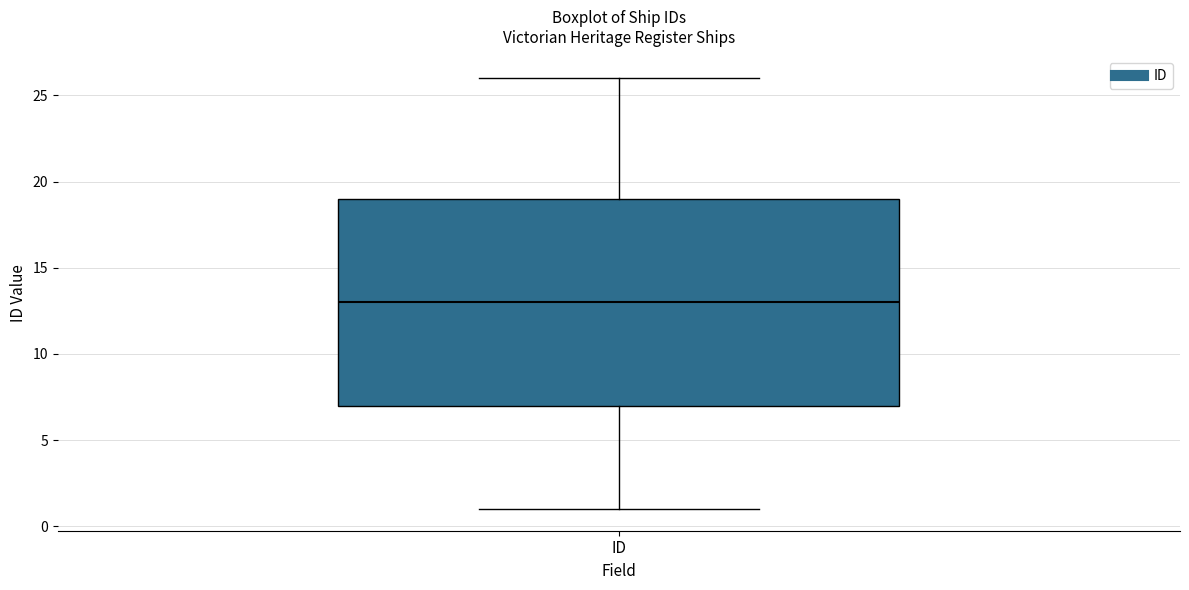

Transcribe this box plot: give where the median line is, the range the box spans, and where the two whiskers end, as read against the y-axis. The values are not printed on the chart, so give them approximately, as read against the axis.

median 13, box 7 to 19, whiskers 1 to 26